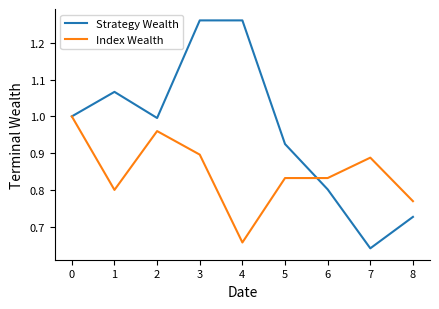

Rank the series at 6 from lowest to highest value.

Strategy Wealth, Index Wealth